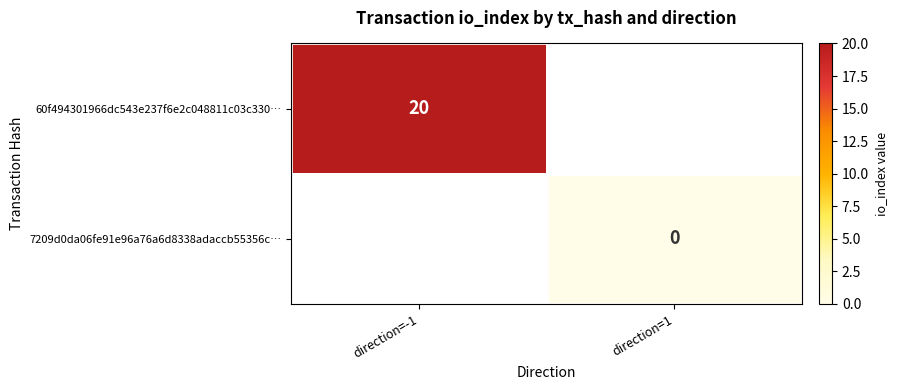

True or false: 60f494301966dc543e237f6e2c048811c03c330… has a value of 11 at direction=-1.

False